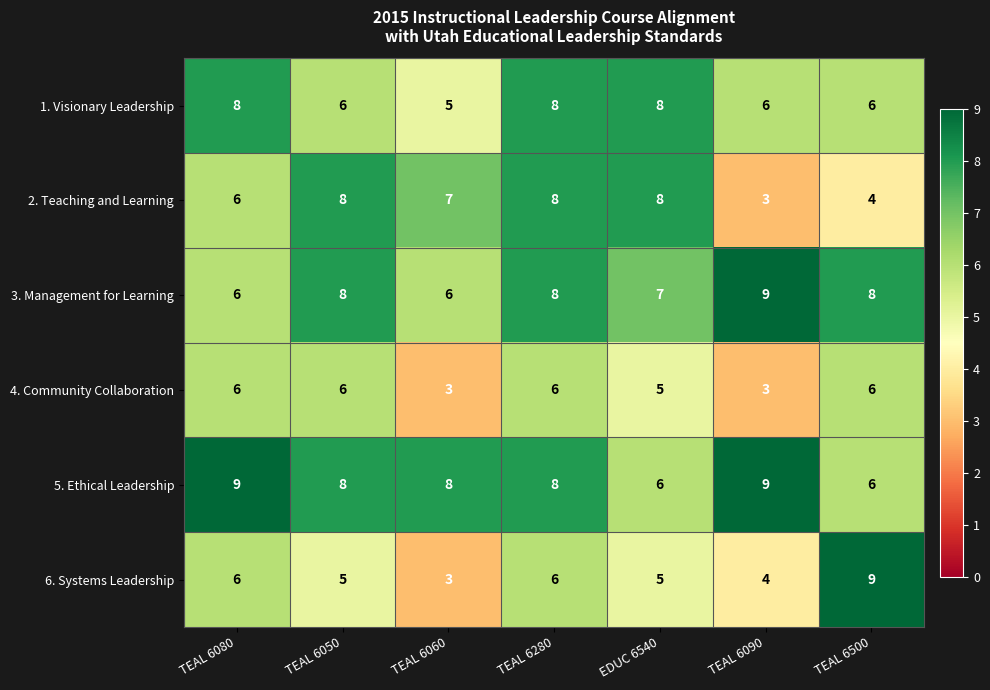

What is the greatest value displayed?

9